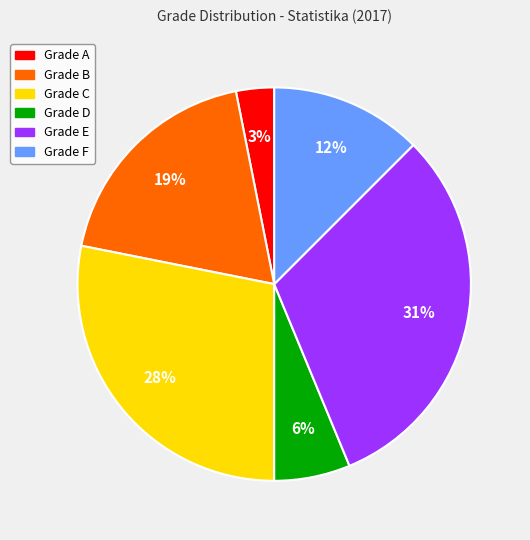

To the nearest percent, what is the average slice percentage?

17%